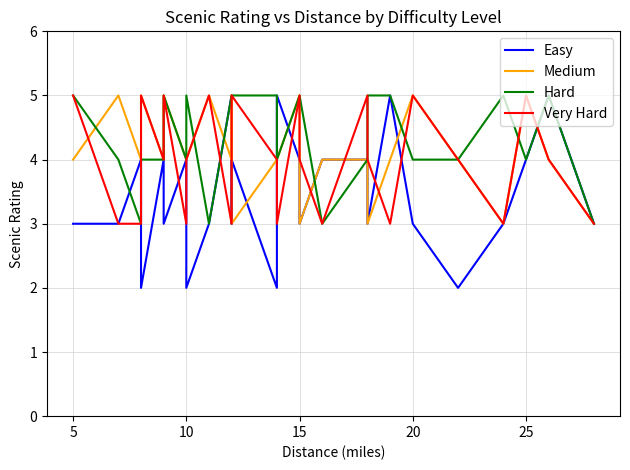

How many interior local peaks does the Hard series have?

4